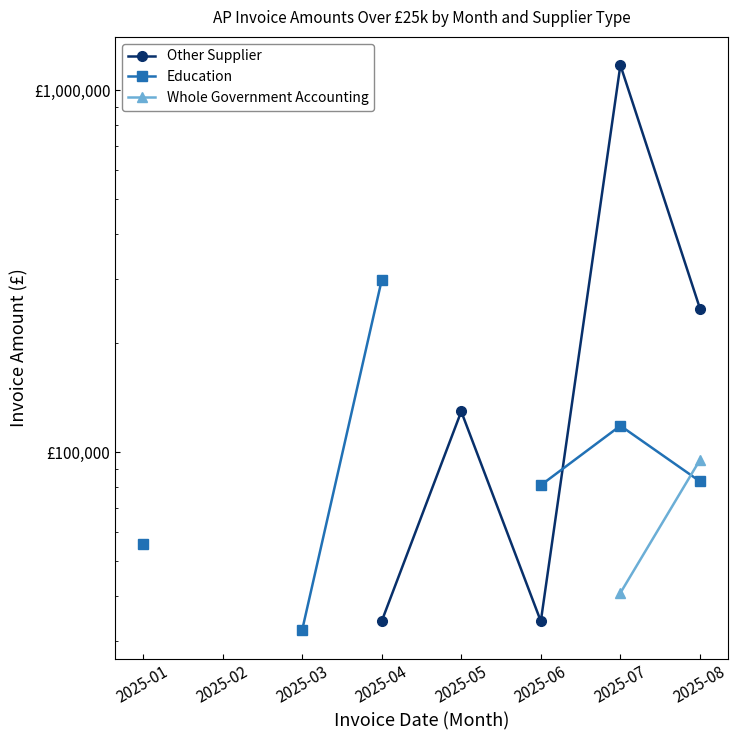

What value does the Education series have at 2025-07?

118175.0